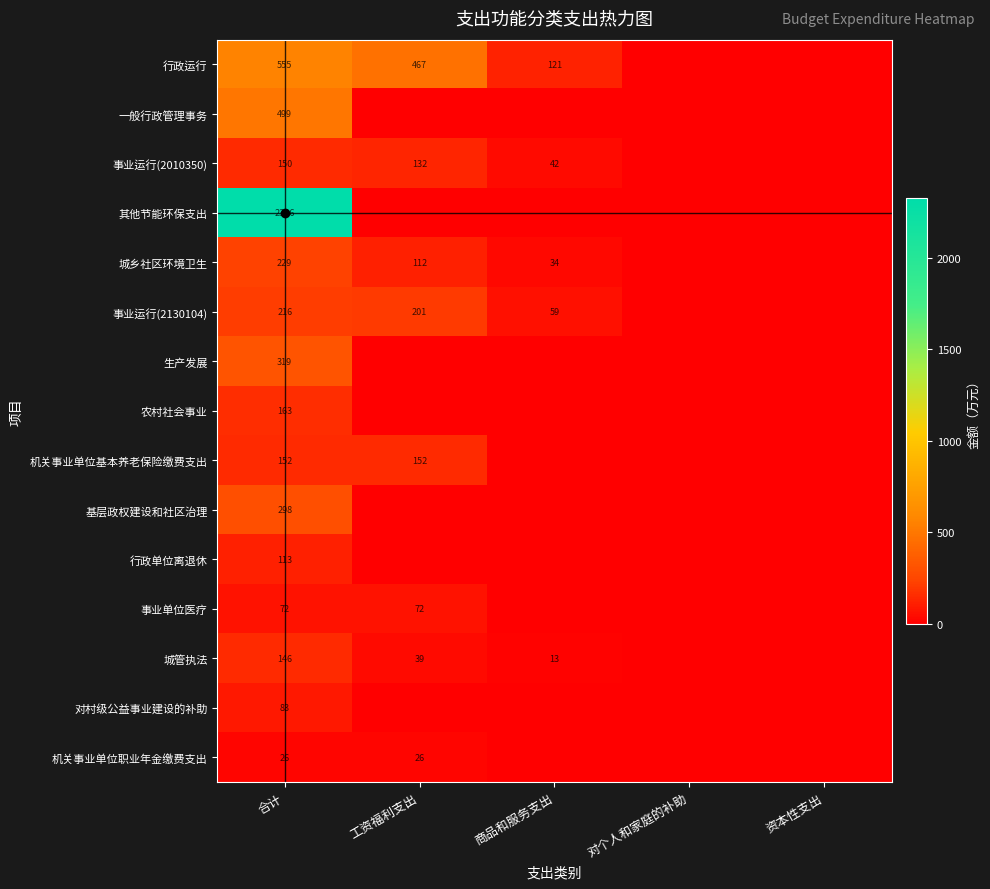

The value of 城管执法 at 工资福利支出 is 39. True or false?

True